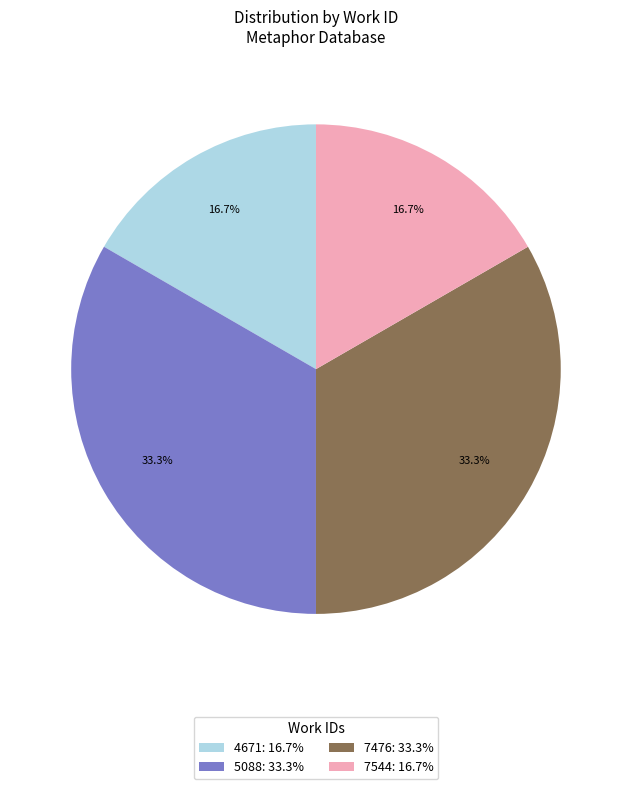

How much of the chart is everything except 7476: 33.3%?

66.7%